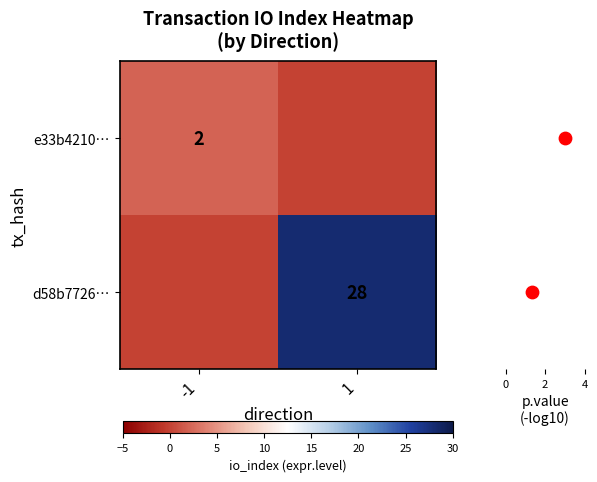

The e33b4210… series shows 2 at -1. True or false?

True